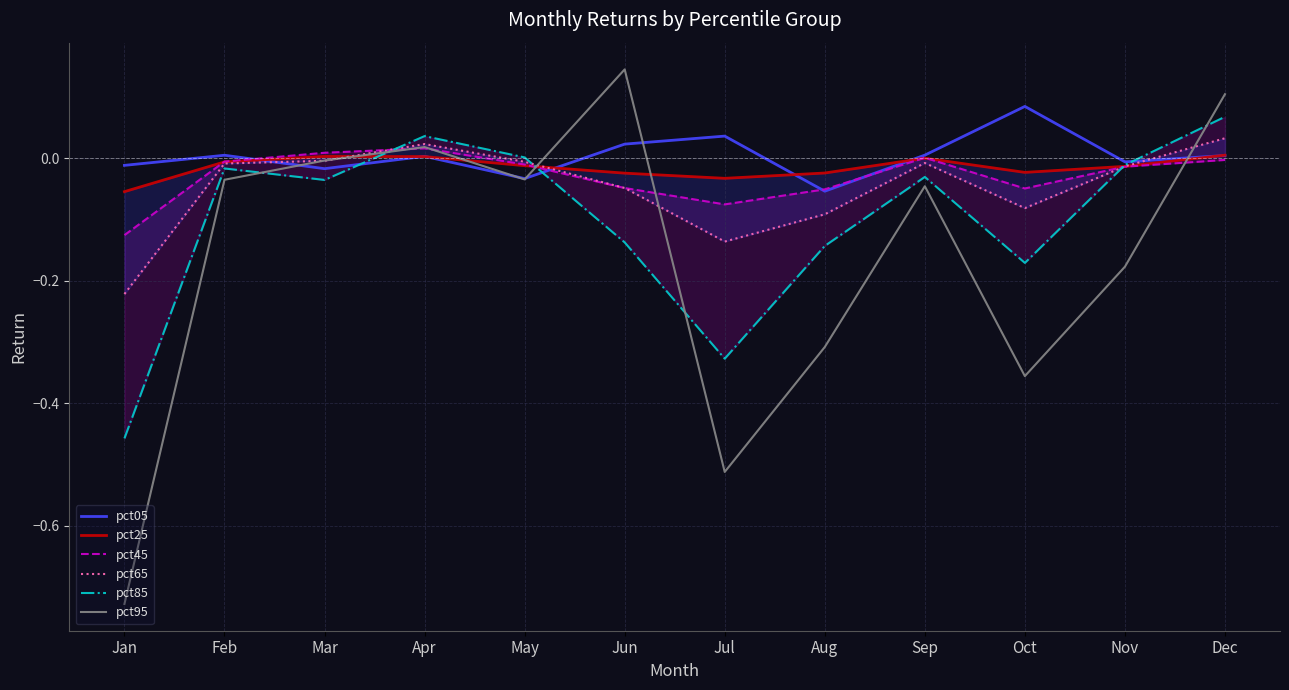

Is it true that pct05 equals 0.0 at Sep?

True